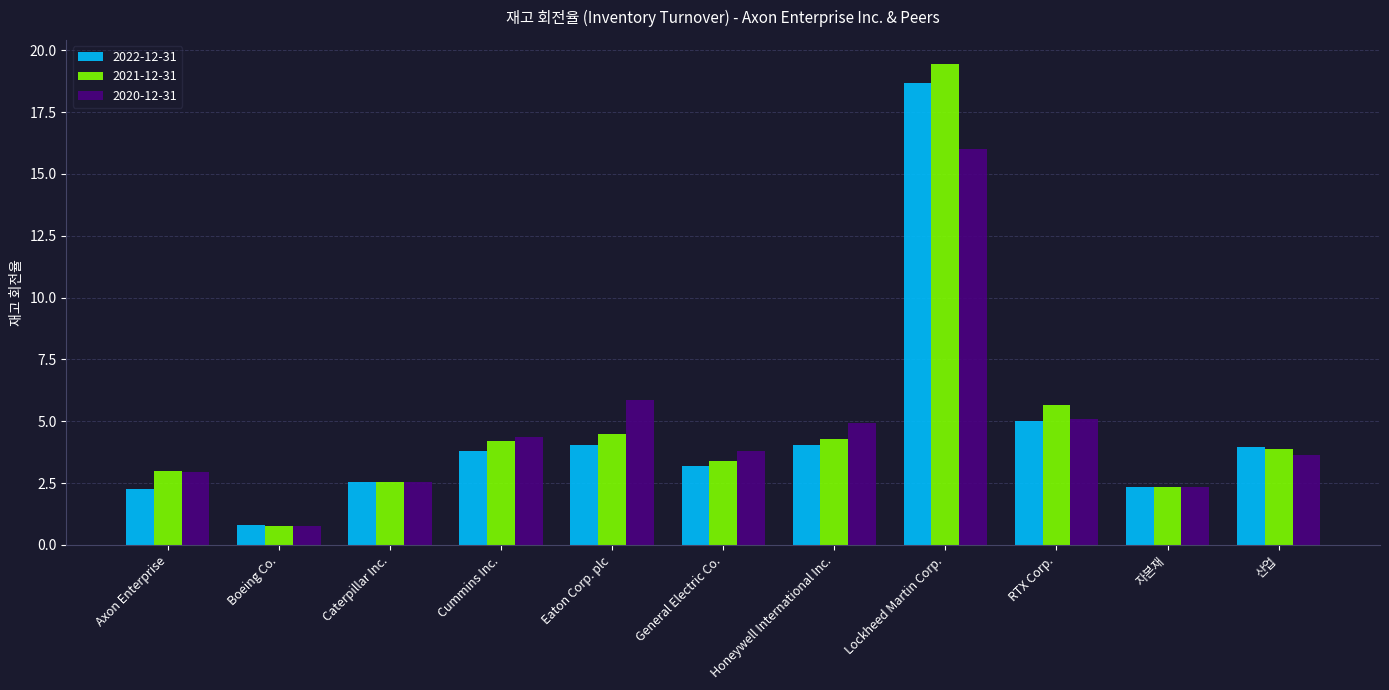

What is the average value of the 2022-12-31 series?

4.6